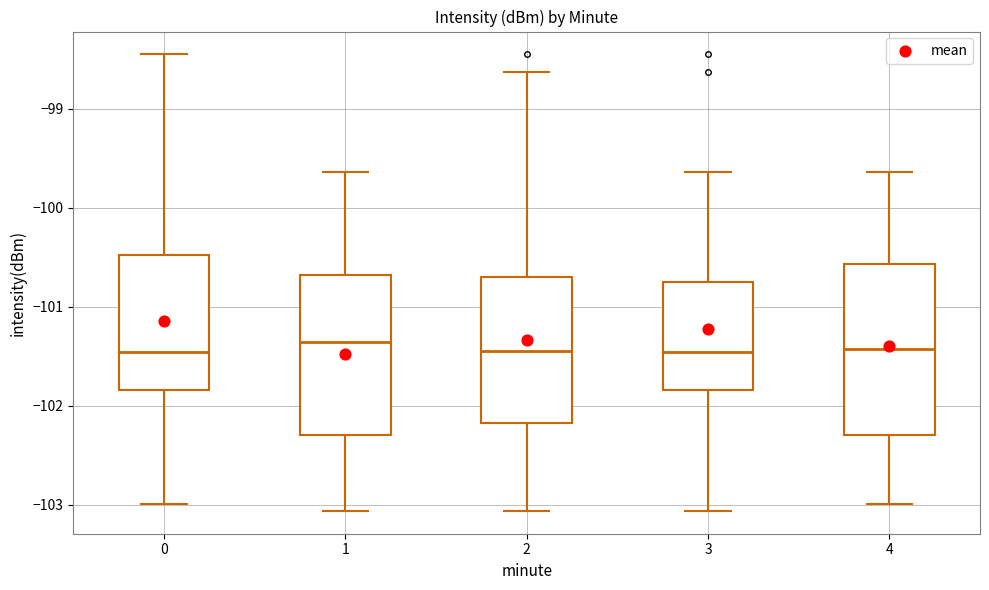

Reading left to right, read every box against the y-axis: the position of its median line, the range the box covers, and the ends of its whiskers. The values are not printed on the chart, so give them approximately, as read against the axis.

0: median -101.5, box -101.8 to -100.5, whiskers -103.0 to -98.5
1: median -101.4, box -102.3 to -100.7, whiskers -103.1 to -99.6
2: median -101.5, box -102.2 to -100.7, whiskers -103.1 to -98.6
3: median -101.5, box -101.8 to -100.8, whiskers -103.1 to -99.6
4: median -101.4, box -102.3 to -100.6, whiskers -103.0 to -99.6